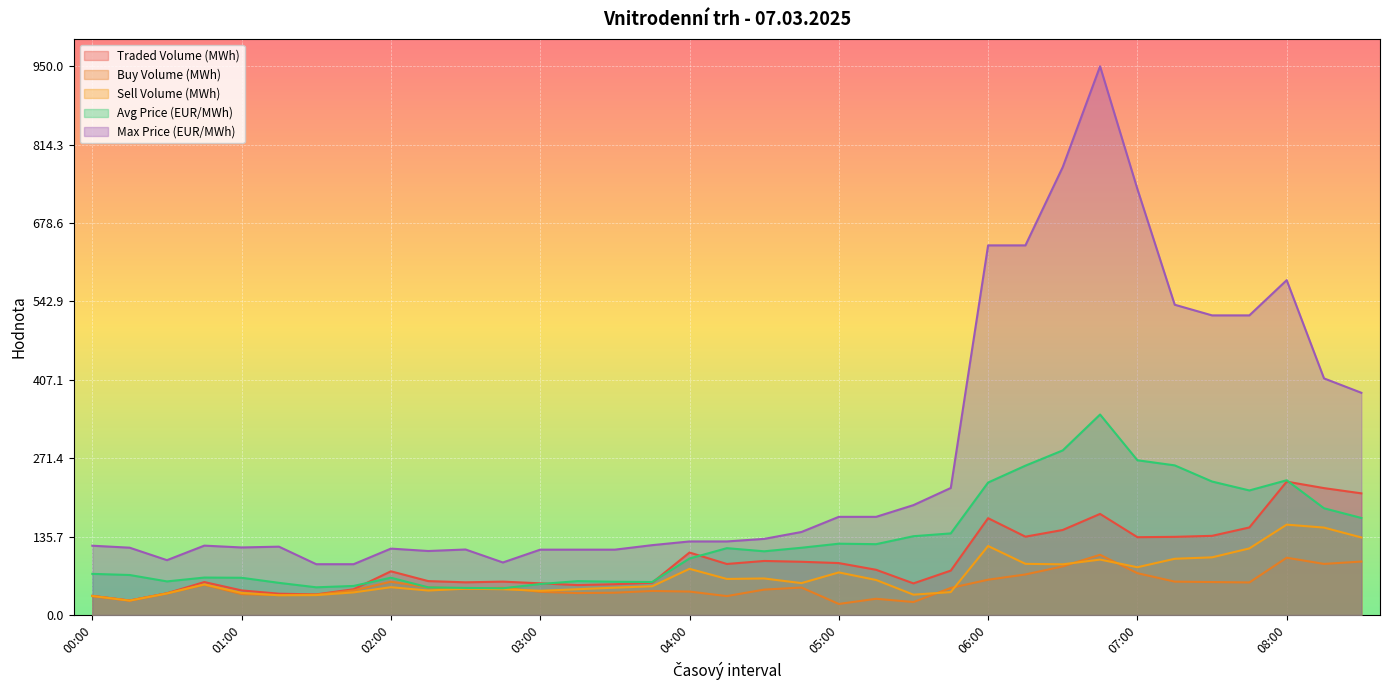

What is the value of the Buy Volume (MWh) point at the 22nd from the left?

28.1